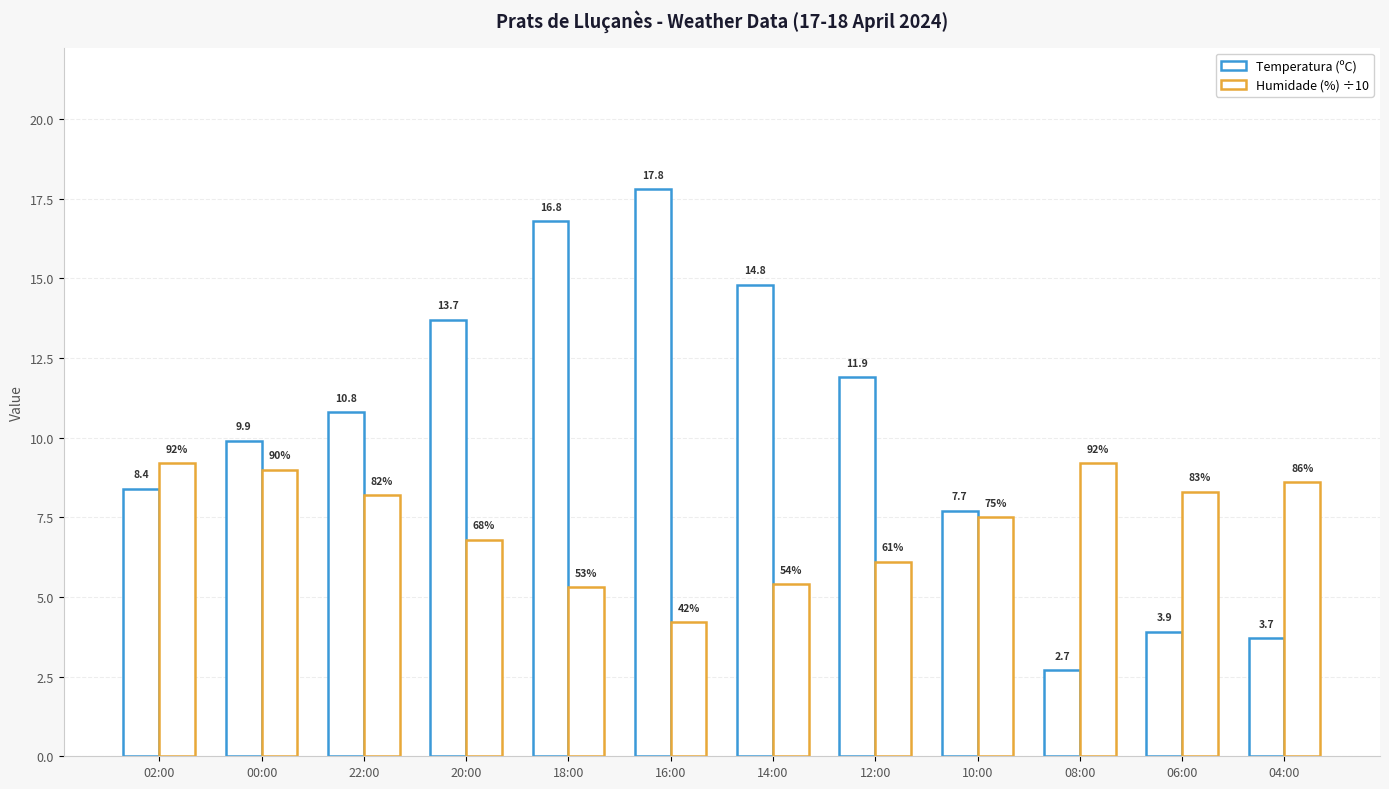

Which series has the widest spread of values?

Temperatura (ºC)